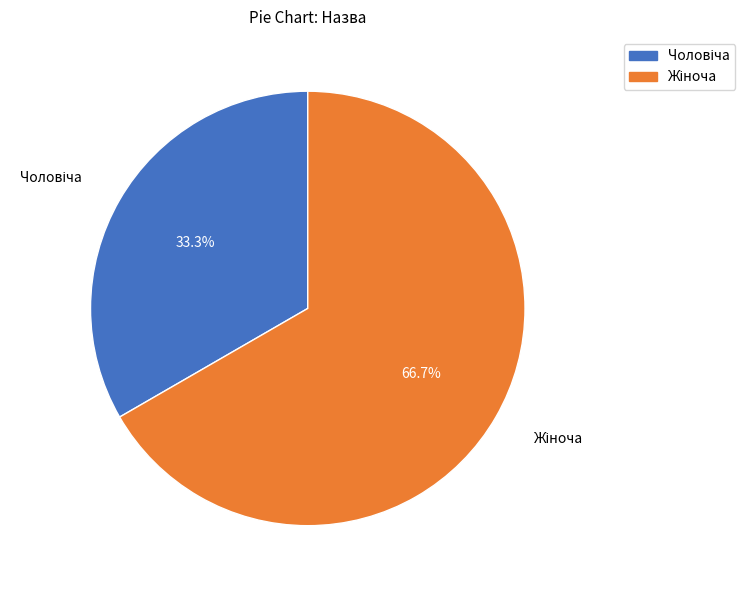

Is there a majority slice in this chart?

Yes